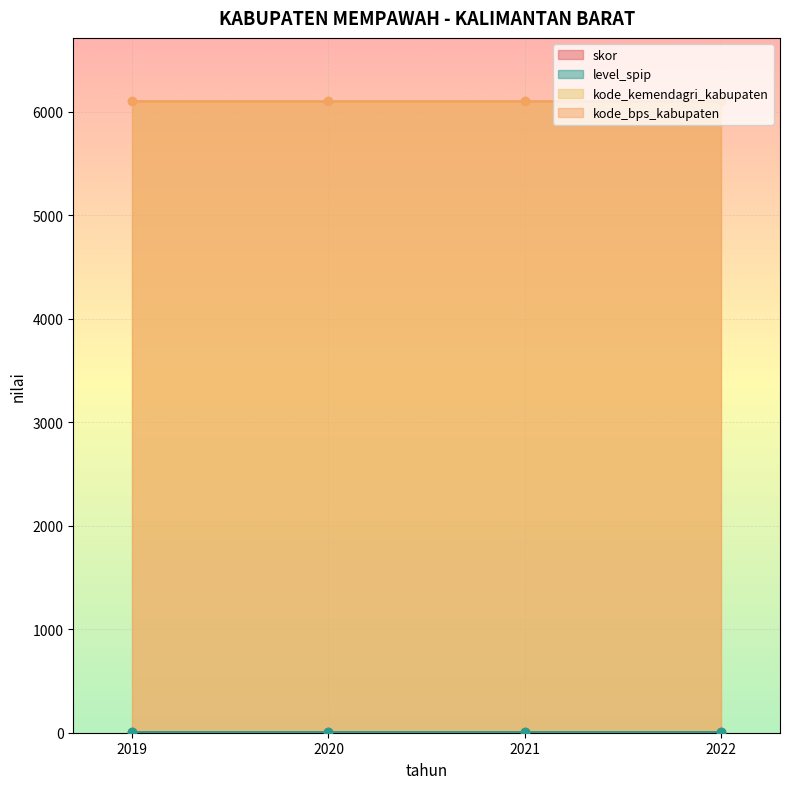

At which label is skor closest to 3?

2019